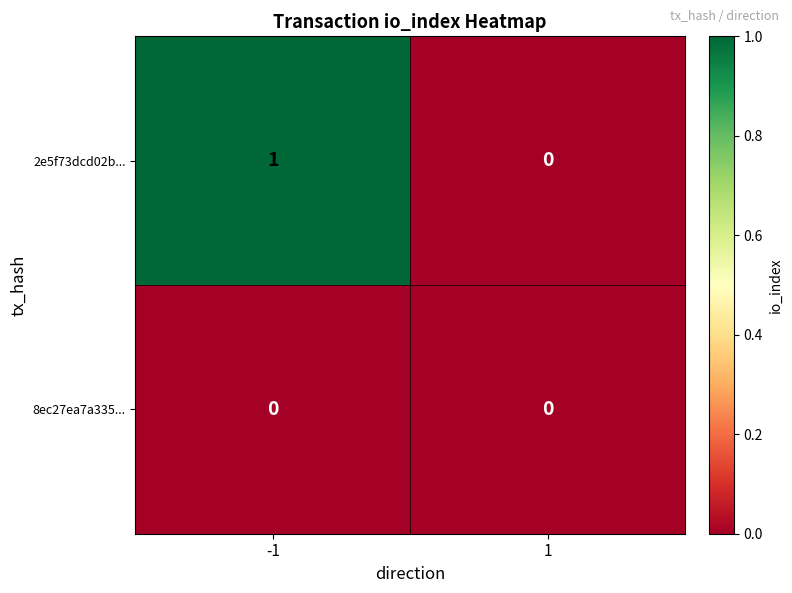

Rank the series by their maximum value, from highest to lowest.

2e5f73dcd02b..., 8ec27ea7a335...